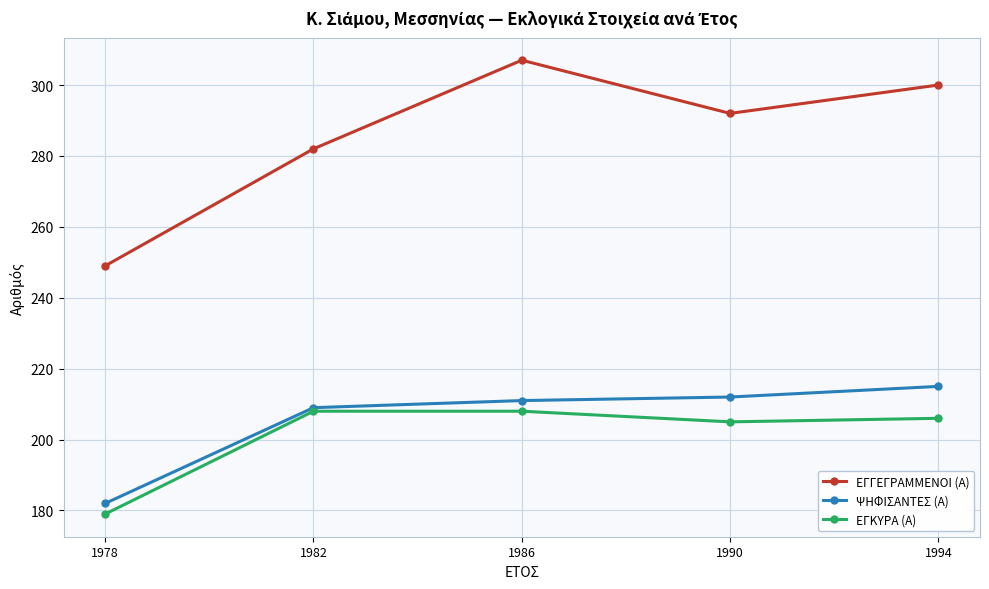

In ΕΓΓΕΓΡΑΜΜΕΝΟΙ (Α), how many points are lower than both neighbors (excluding endpoints)?

1